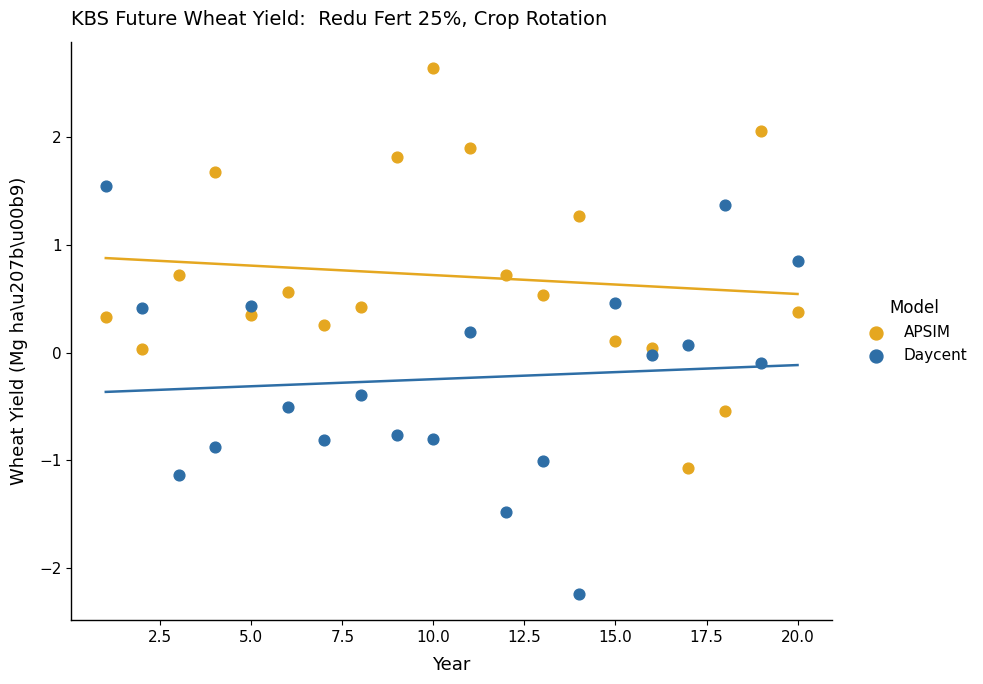

Across all data points, what is the range of X values (max minus min)?

19.0